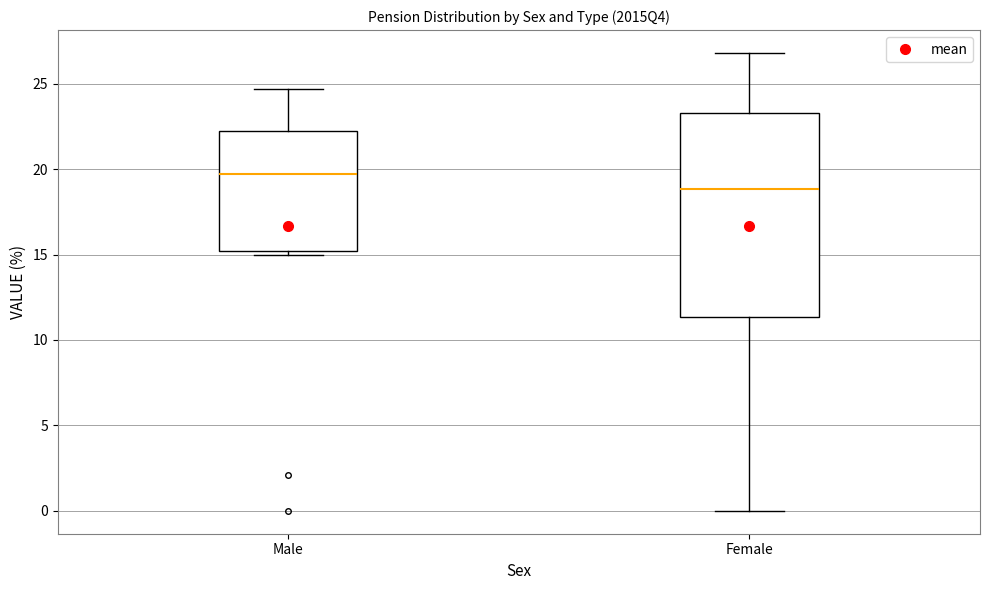

Which box's median line is the lowest?

Female